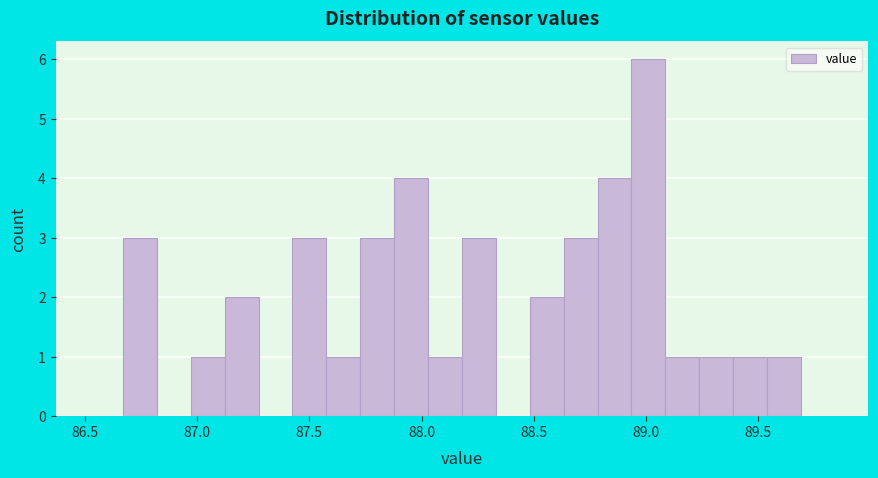

Read against the x-axis, roughly where is the centre of the tallest bar?

89.00